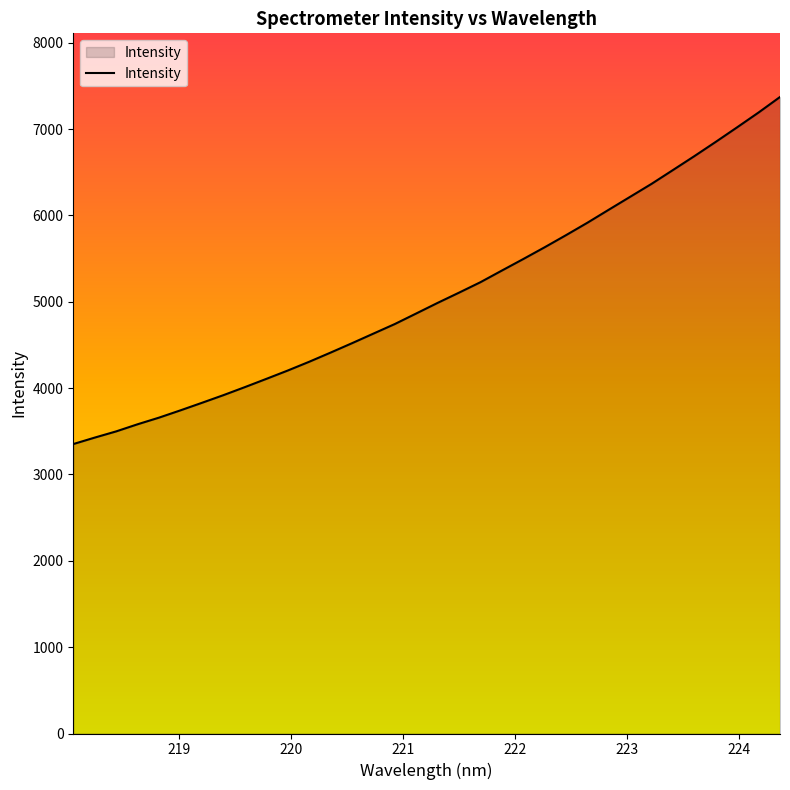

What is the maximum value shown in the chart?

7372.4